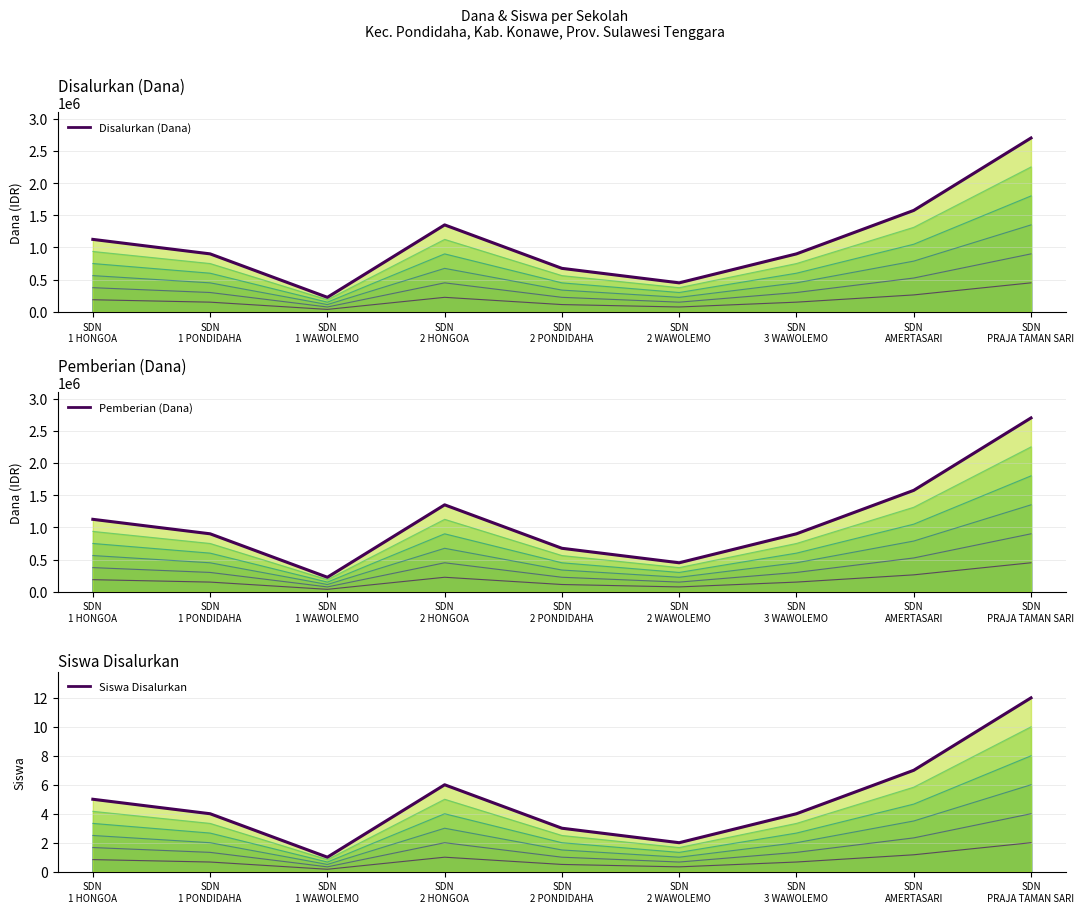

How many data points in Disalurkan (Dana) are less than 900000?

3